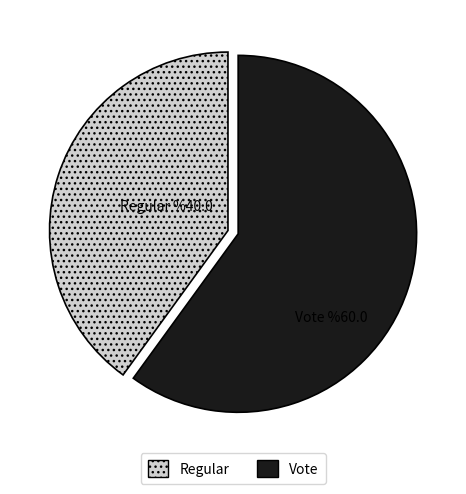

Is there a majority slice in this chart?

Yes